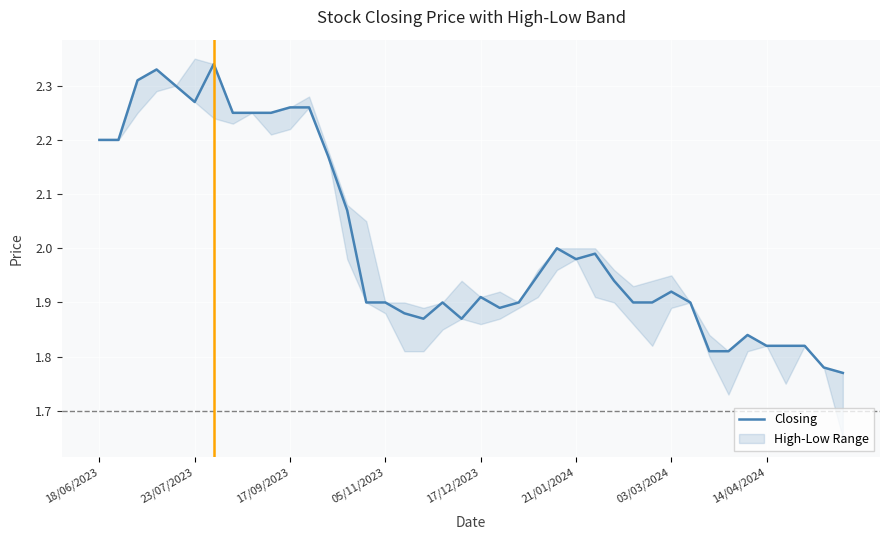

What is the average value?

2.0